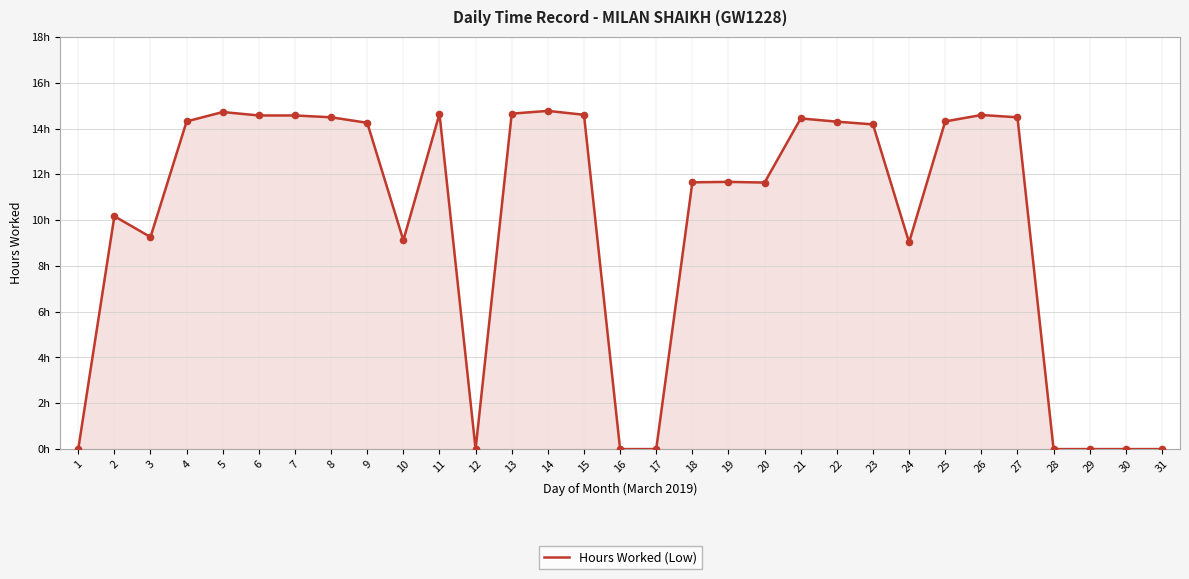

What is the change in value from 26 to 31?

-14.6